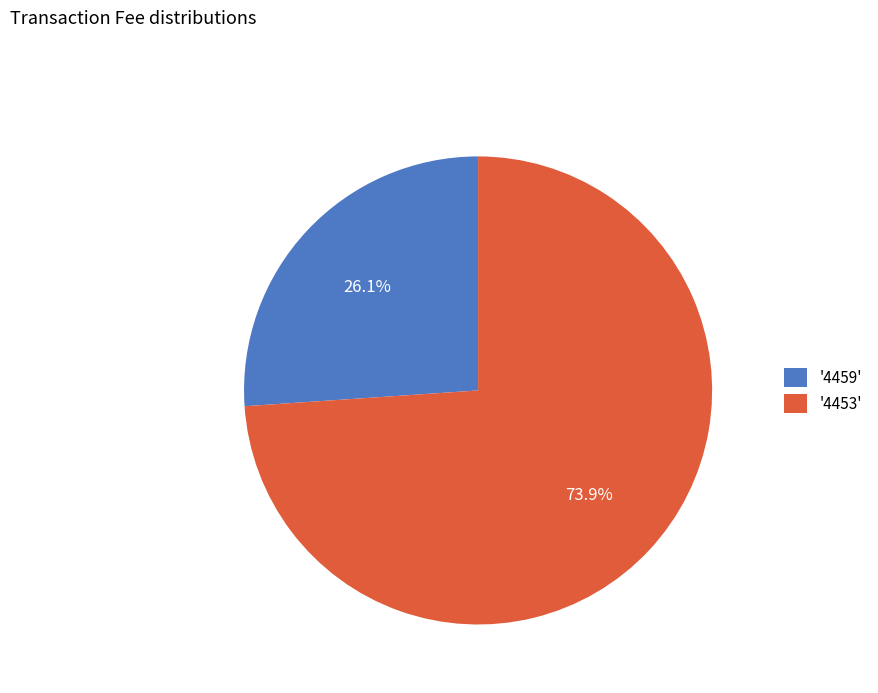

Which slice is the largest?

'4453'